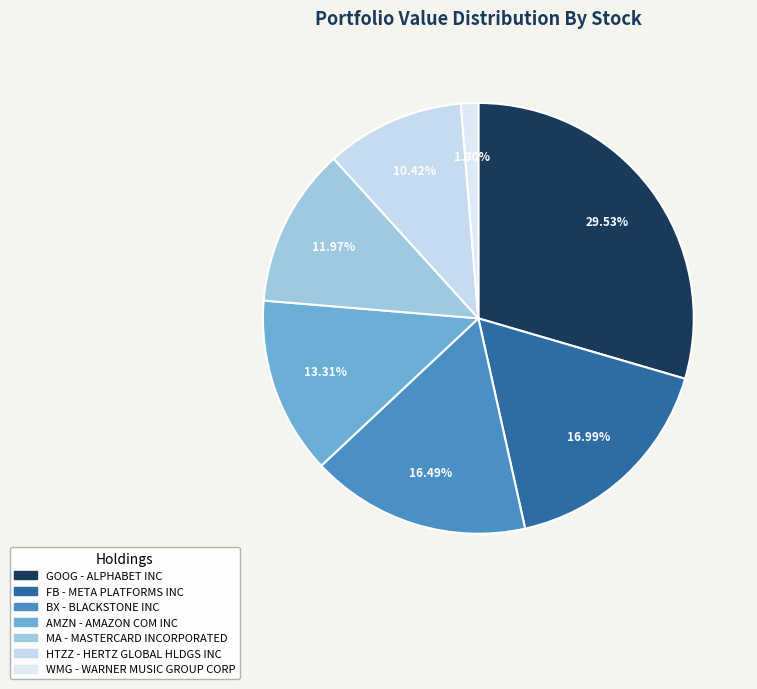

How many slices are in this pie chart?

7